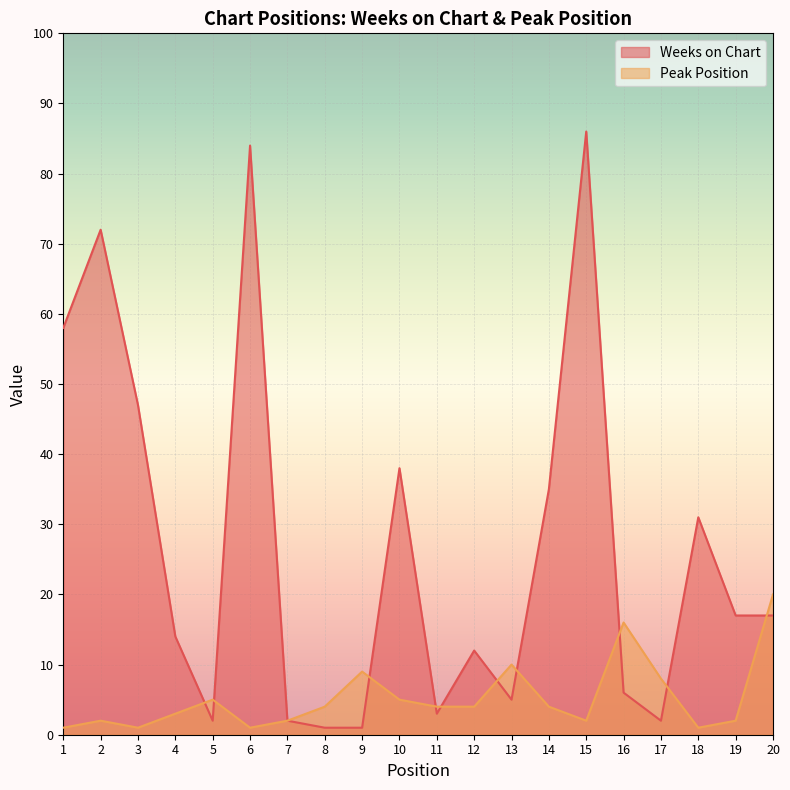

Rank the series by their maximum value, from highest to lowest.

Weeks on Chart, Peak Position